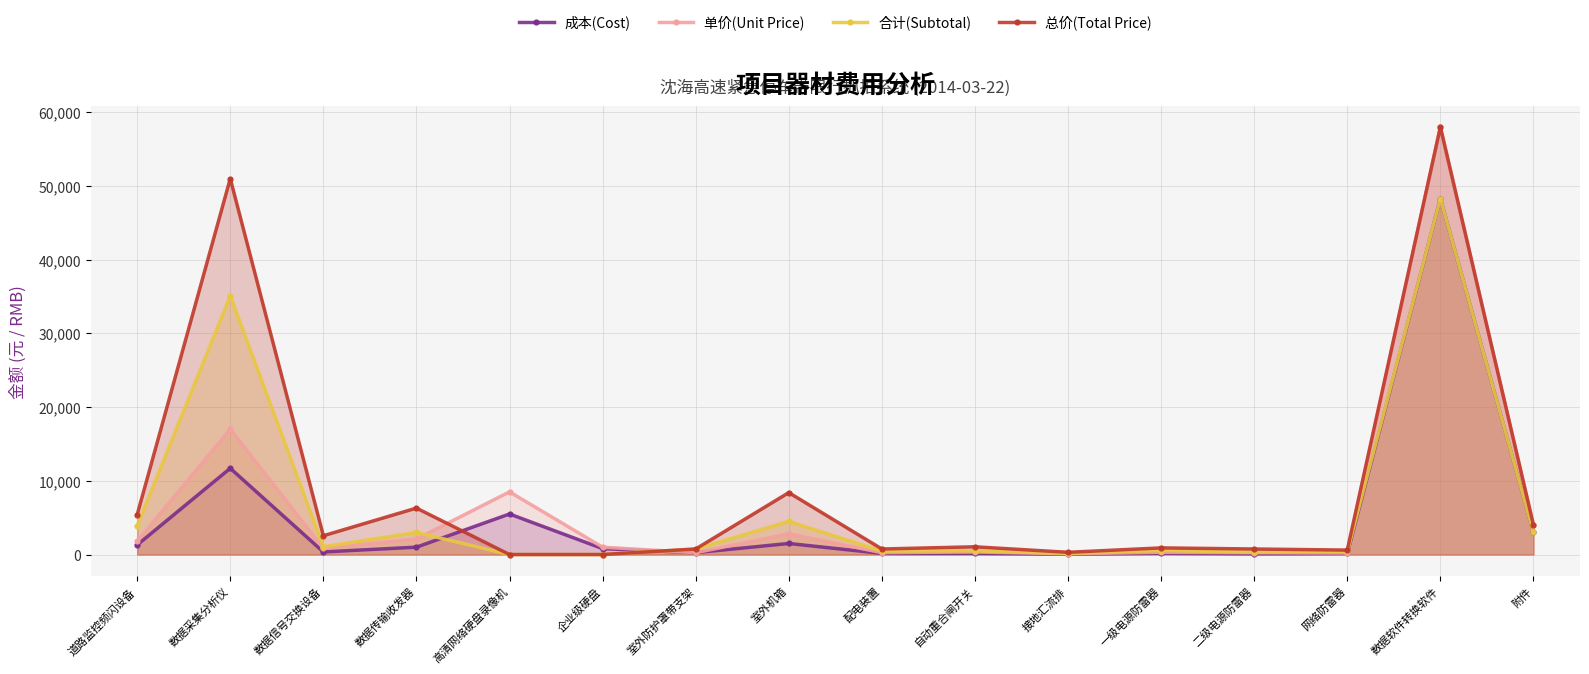

The value of 总价(Total Price) at 道路监控频闪设备 is 2460. True or false?

False